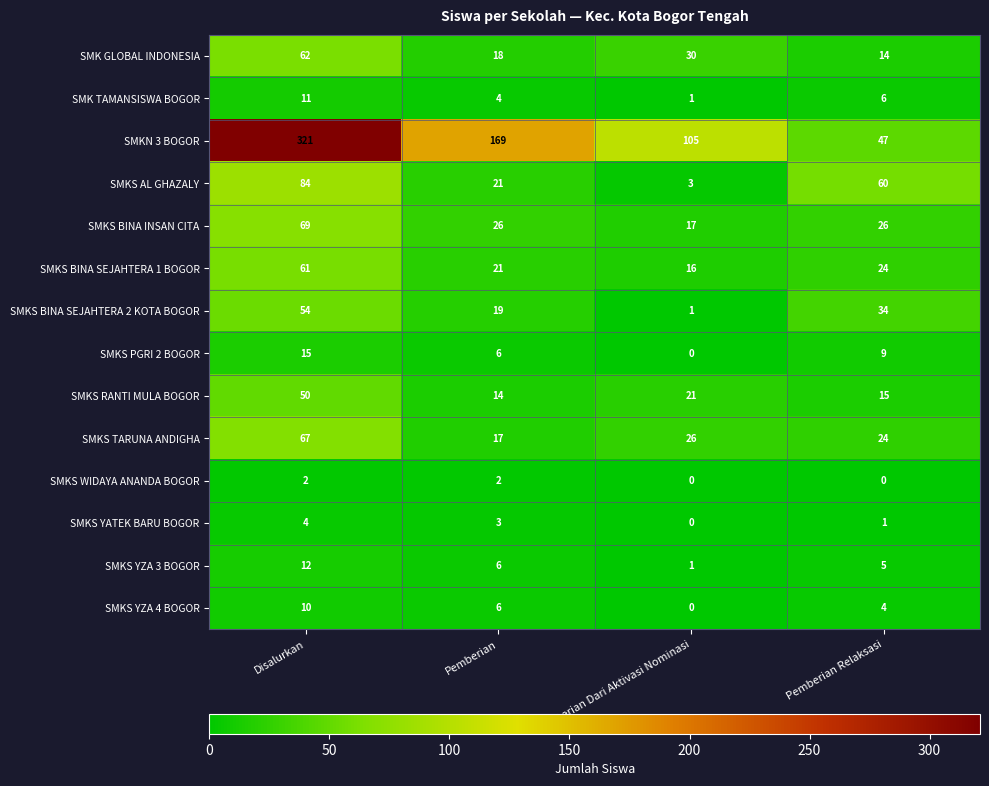

How many series are shown in this chart?

14